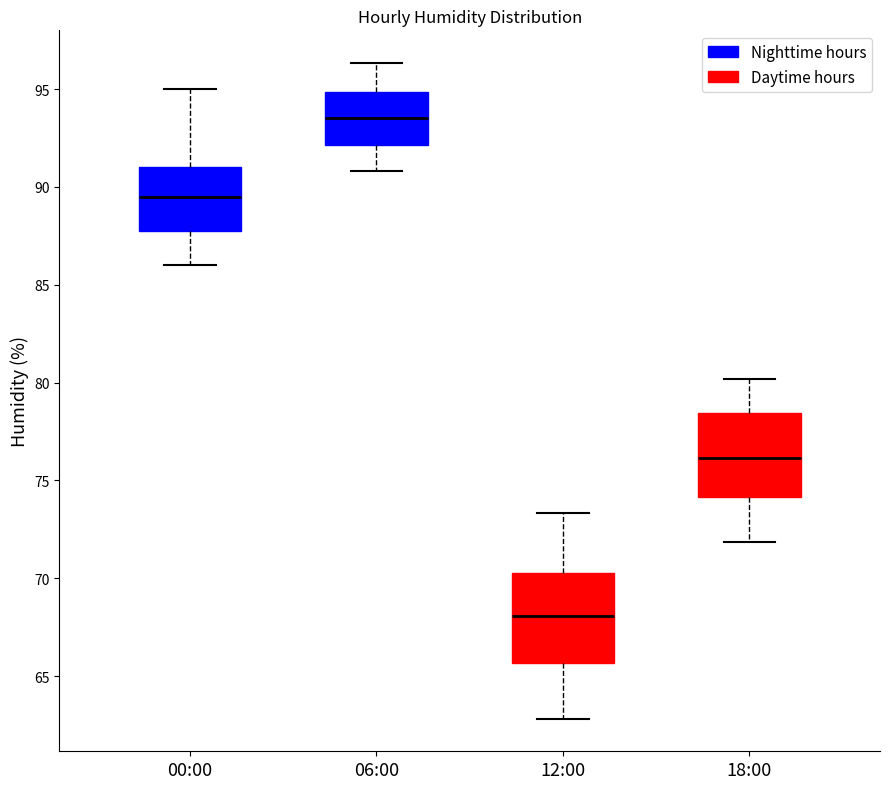

Which box has the highest median line?

06:00